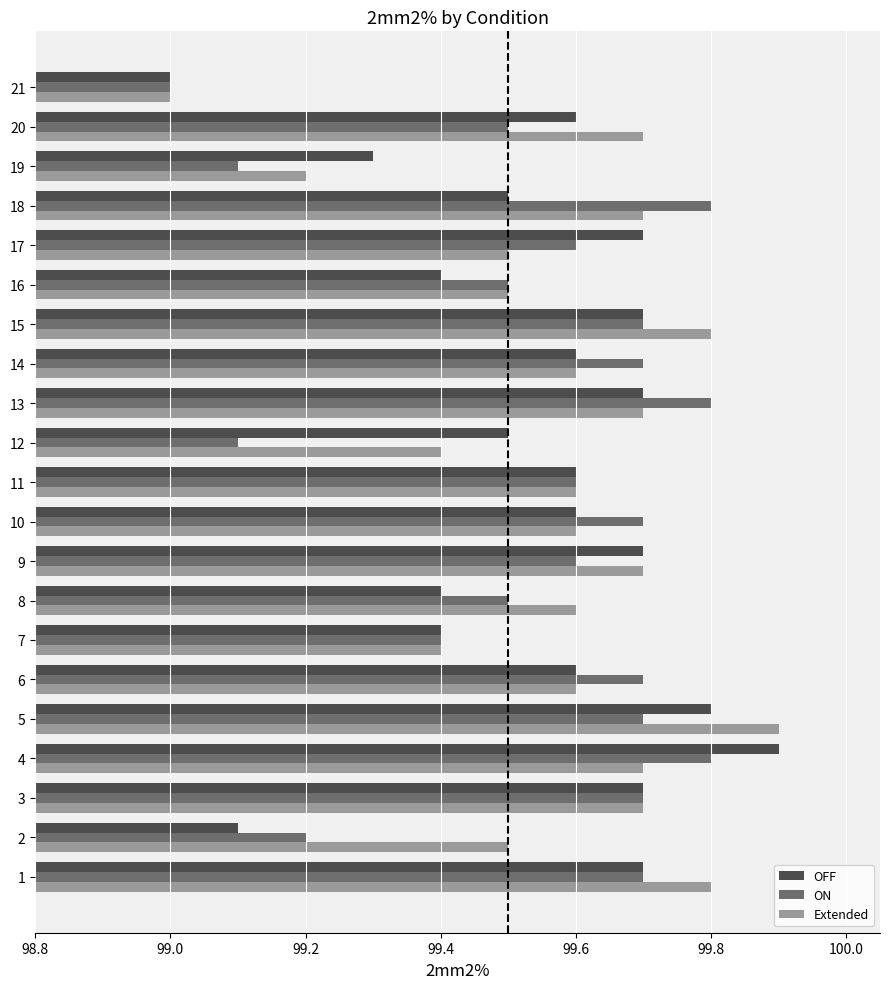

The OFF series shows 150.3 at 4. True or false?

False